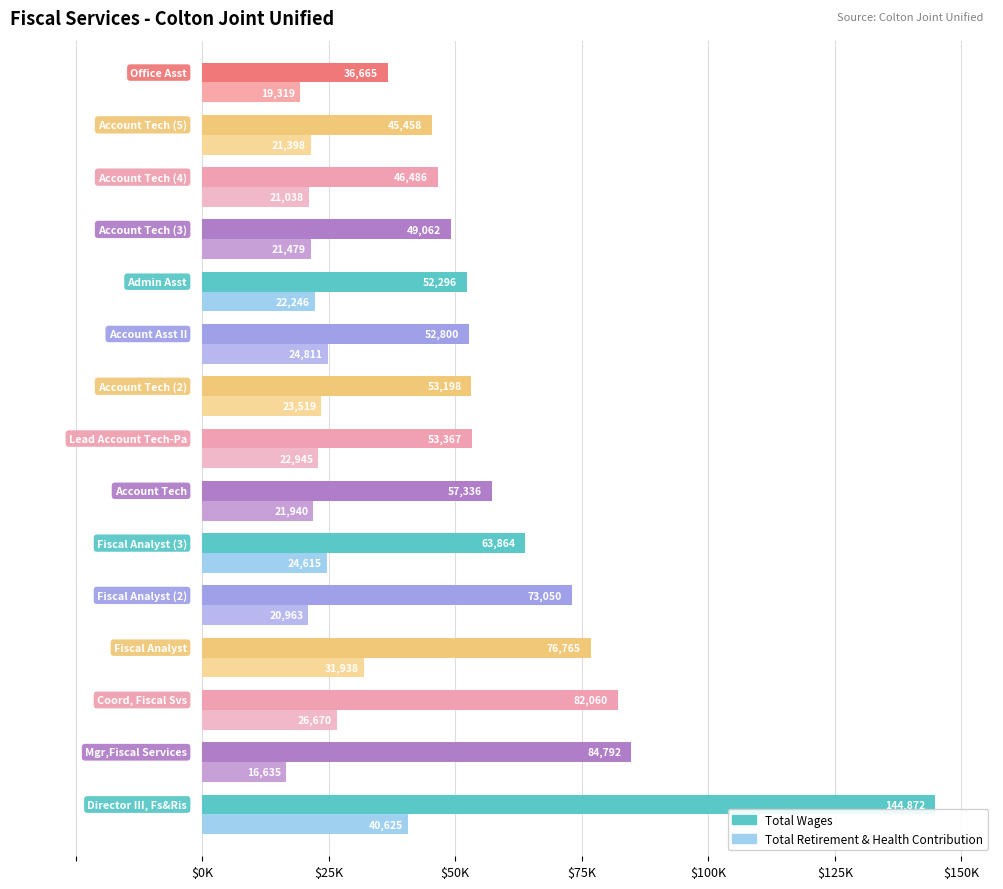

What are all the series names shown in the legend?

Total Wages, Total Retirement & Health Contribution